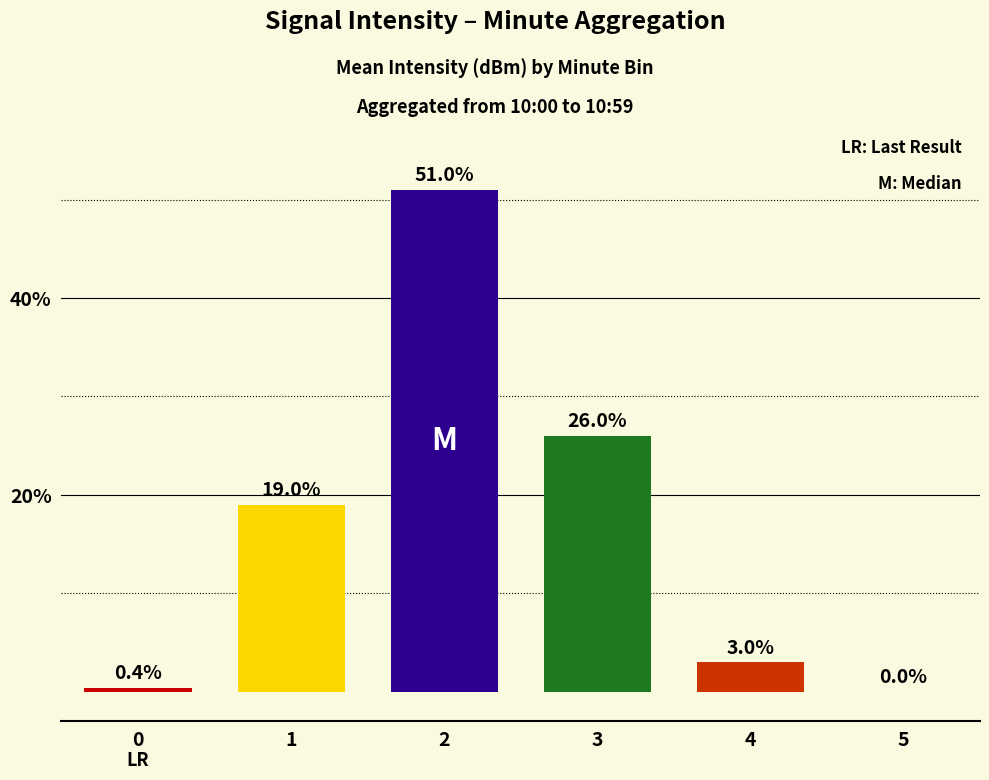

The value at 0 is 0.4. True or false?

True